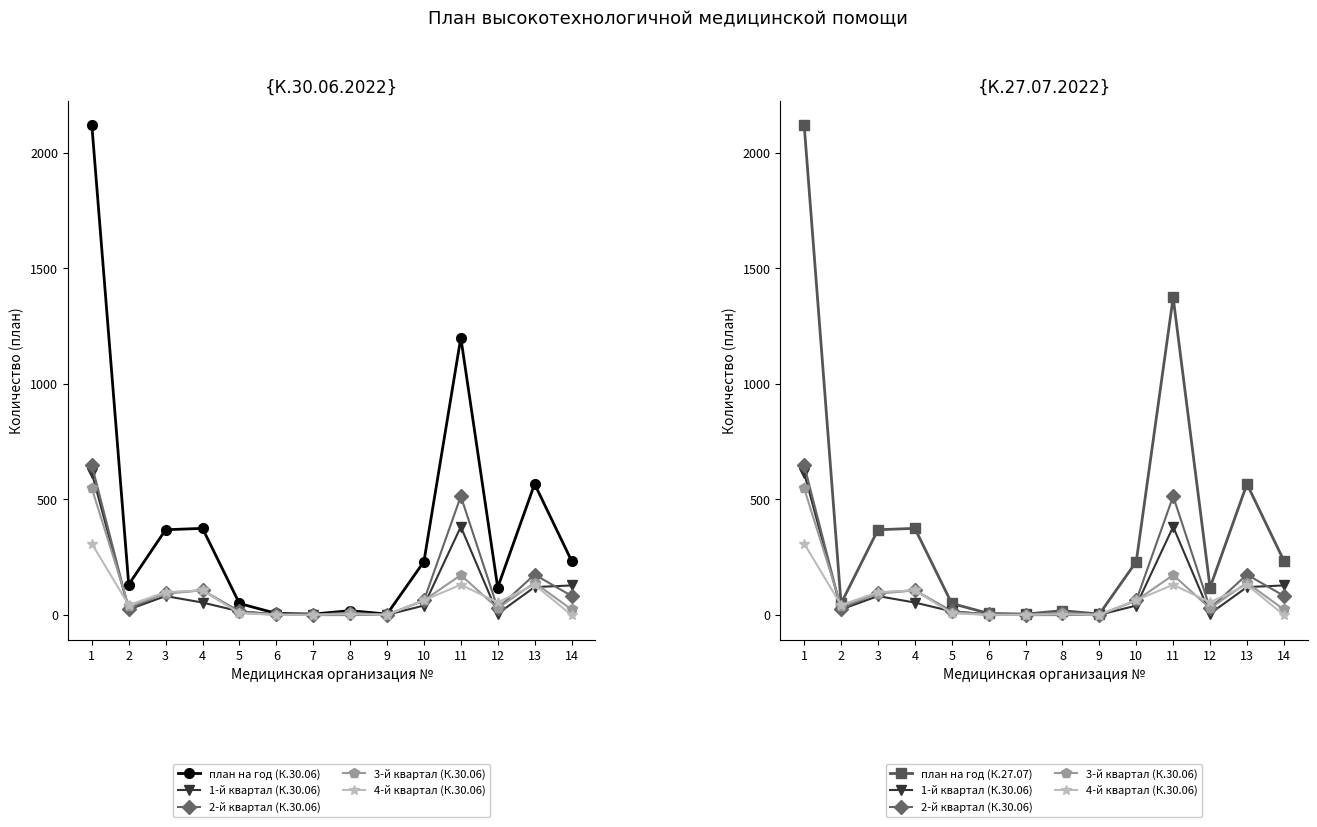

True or false: план на год (К.27.07) and 3-й квартал (К.30.06) intersect in this chart.

False